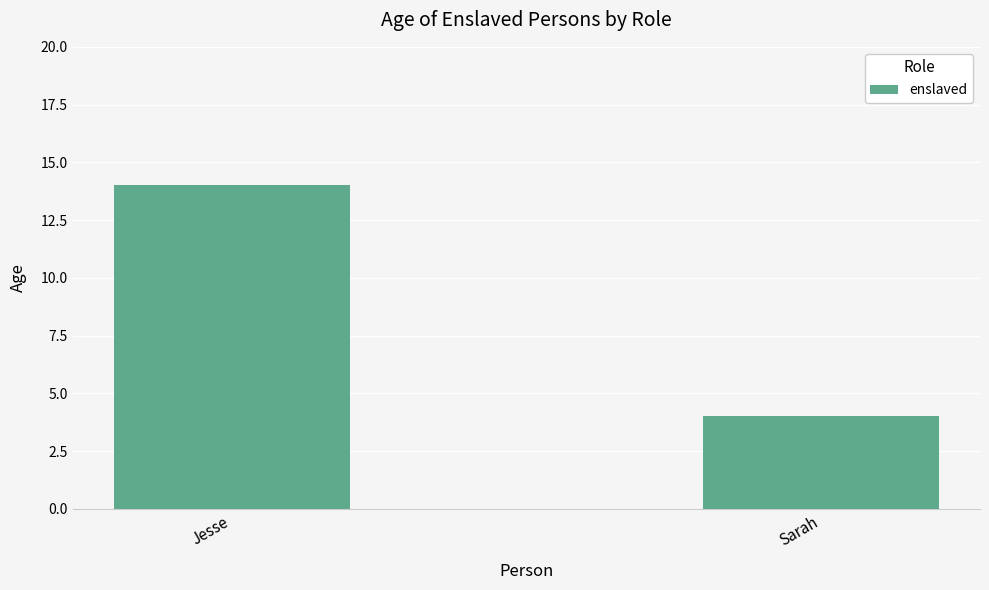

What is the minimum value shown in the chart?

4